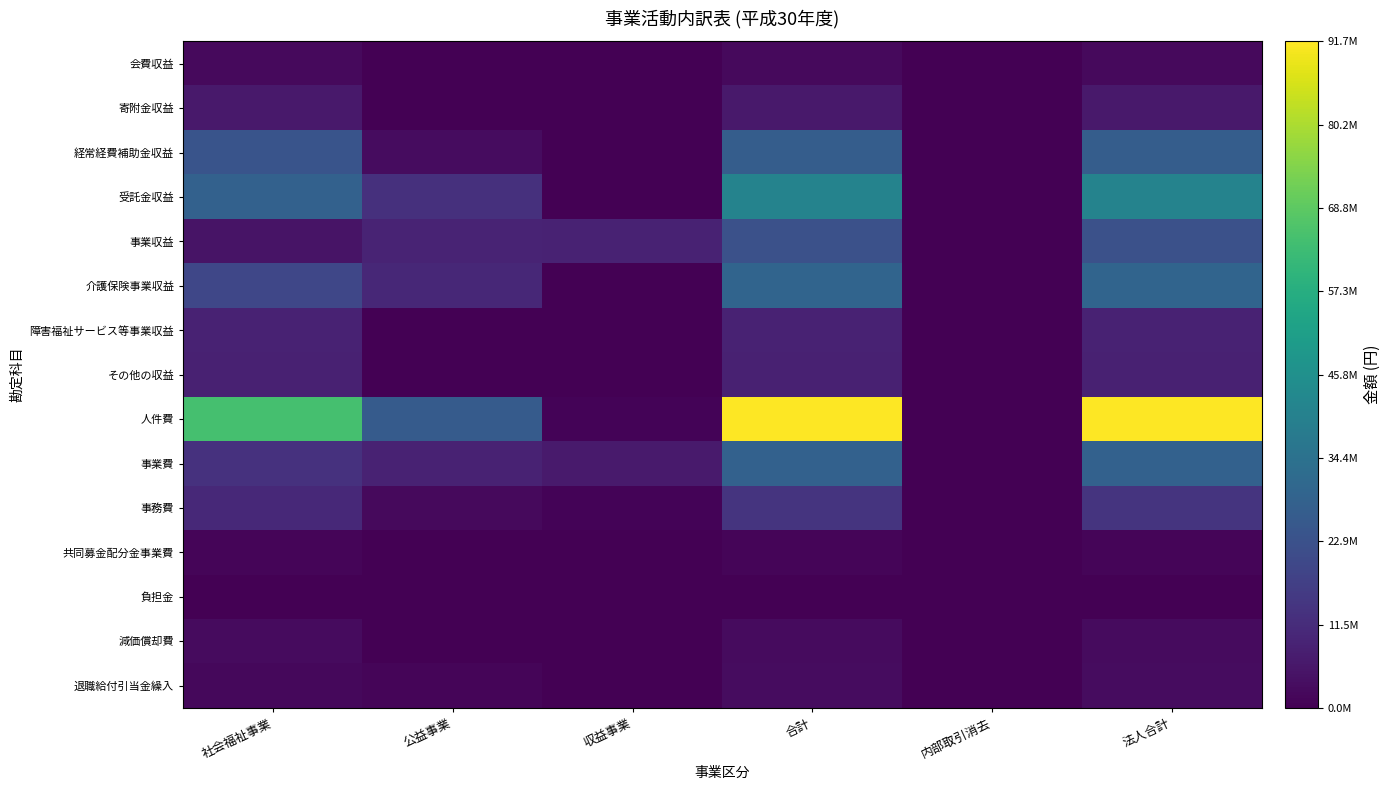

Reading right to left, extract all data points from this chart.

会費収益: 法人合計=2226000	内部取引消去=0	合計=2226000	収益事業=0	公益事業=0	社会福祉事業=2226000
寄附金収益: 法人合計=6181607	内部取引消去=0	合計=6181607	収益事業=0	公益事業=0	社会福祉事業=6181607
経常経費補助金収益: 法人合計=27113712	内部取引消去=0	合計=27113712	収益事業=0	公益事業=3215000	社会福祉事業=23898712
受託金収益: 法人合計=41144724	内部取引消去=0	合計=41144724	収益事業=0	公益事業=12642830	社会福祉事業=28501894
事業収益: 法人合計=22689706	内部取引消去=0	合計=22689706	収益事業=8813436	公益事業=9215245	社会福祉事業=4661025
介護保険事業収益: 法人合計=29660818	内部取引消去=0	合計=29660818	収益事業=0	公益事業=10028300	社会福祉事業=19632518
障害福祉サービス等事業収益: 法人合計=8833060	内部取引消去=0	合計=8833060	収益事業=0	公益事業=0	社会福祉事業=8833060
その他の収益: 法人合計=8483294	内部取引消去=0	合計=8483294	収益事業=5525	公益事業=4450	社会福祉事業=8473319
人件費: 法人合計=91680437	内部取引消去=0	合計=91680437	収益事業=748583	公益事業=26465475	社会福祉事業=64466379
事業費: 法人合計=28439217	内部取引消去=0	合計=28439217	収益事業=6696182	公益事業=8742600	社会福祉事業=13000435
事務費: 法人合計=13903141	内部取引消去=0	合計=13903141	収益事業=850413	公益事業=2471856	社会福祉事業=10580872
共同募金配分金事業費: 法人合計=1405712	内部取引消去=0	合計=1405712	収益事業=0	公益事業=0	社会福祉事業=1405712
負担金: 法人合計=342594	内部取引消去=0	合計=342594	収益事業=66450	公益事業=167820	社会福祉事業=108324
減価償却費: 法人合計=2649800	内部取引消去=0	合計=2649800	収益事業=0	公益事業=64981	社会福祉事業=2584819
退職給付引当金繰入: 法人合計=3147240	内部取引消去=0	合計=3147240	収益事業=0	公益事業=1079690	社会福祉事業=2067550